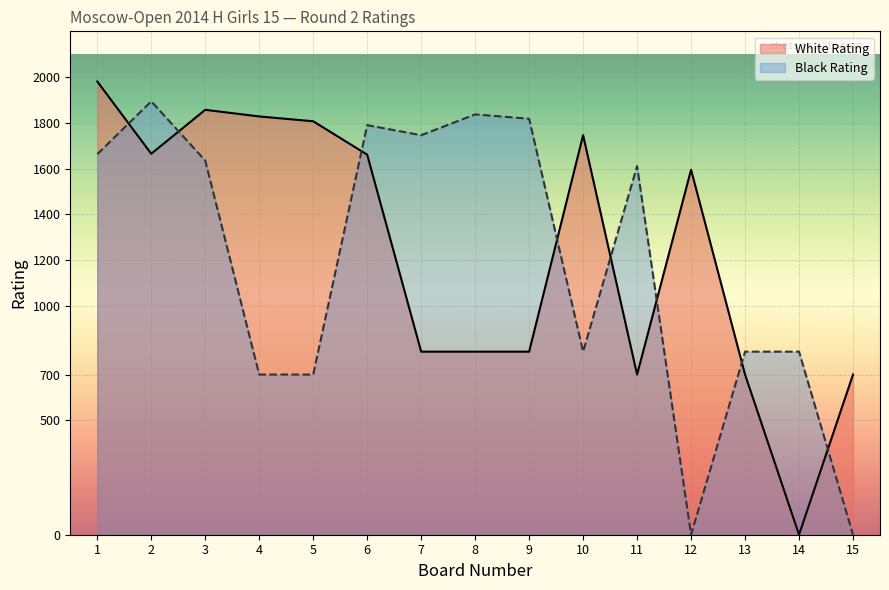

In Rейт (Black), how many points are lower than both neighbors (excluding endpoints)?

3